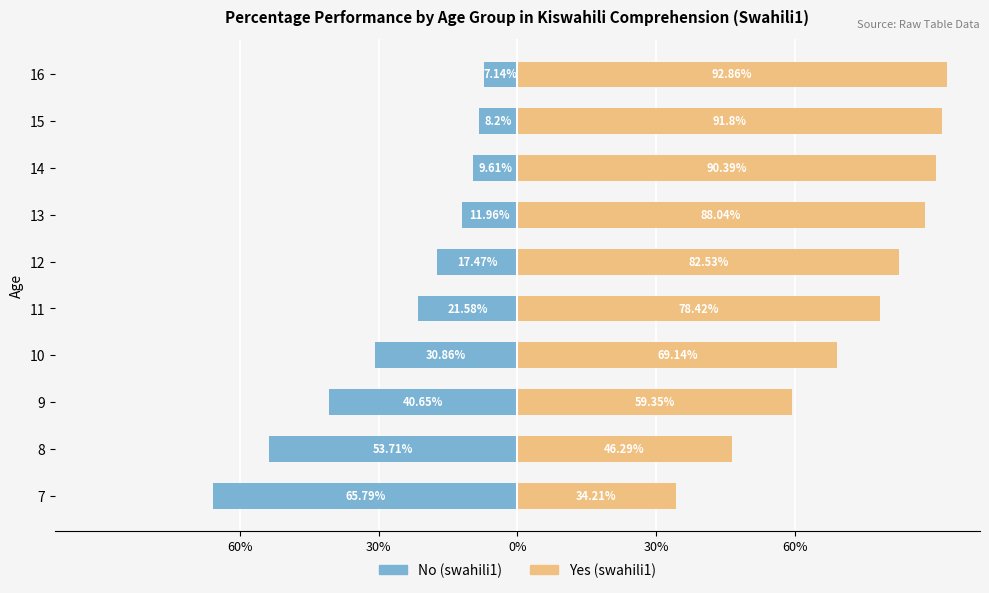

What is the difference between the second highest and second lowest values in the No (swahili1) series?

45.5